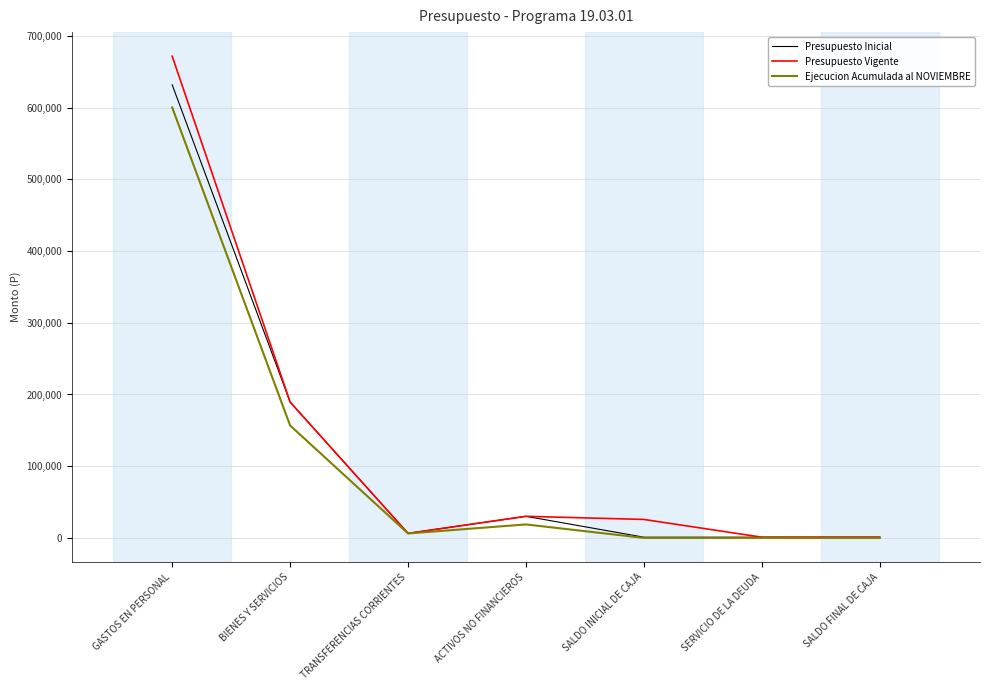

What is the spread (max minus min) of values at GASTOS EN PERSONAL?

71467